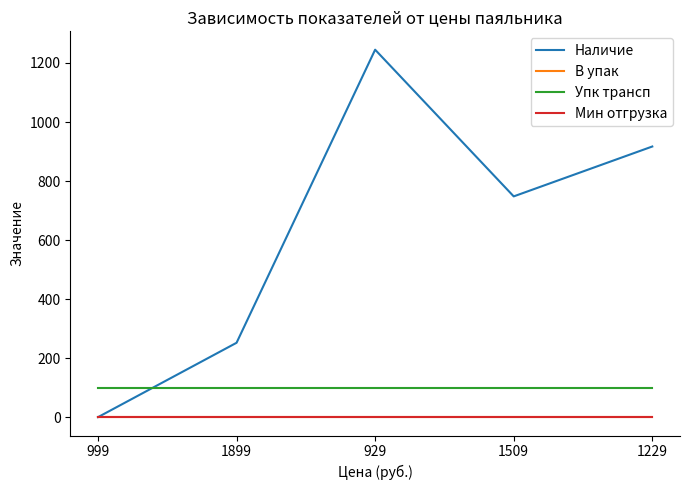

Is this an area chart (filled region under the line)?

No